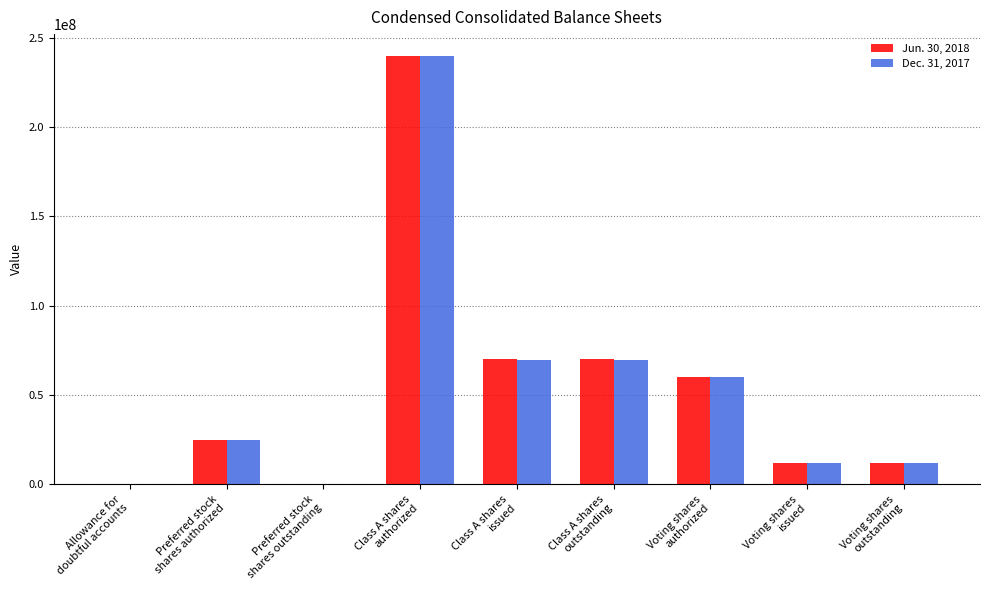

How many groups of bars are there?

9